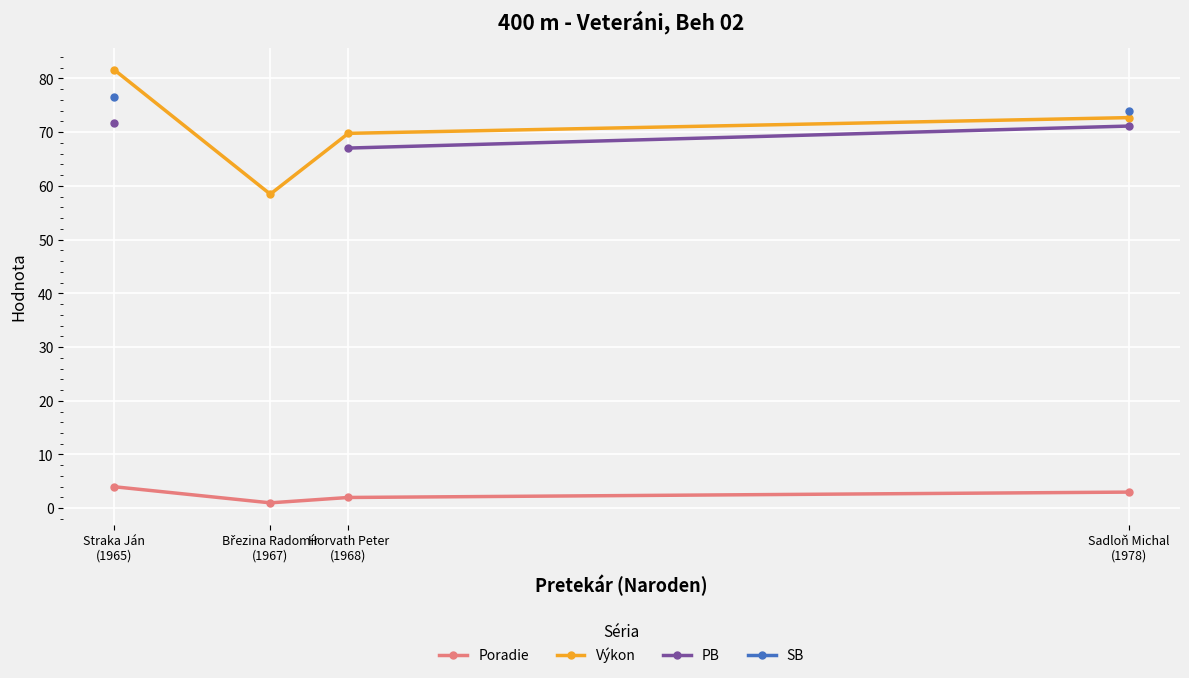

How many interior local valleys does the Poradie series have?

1